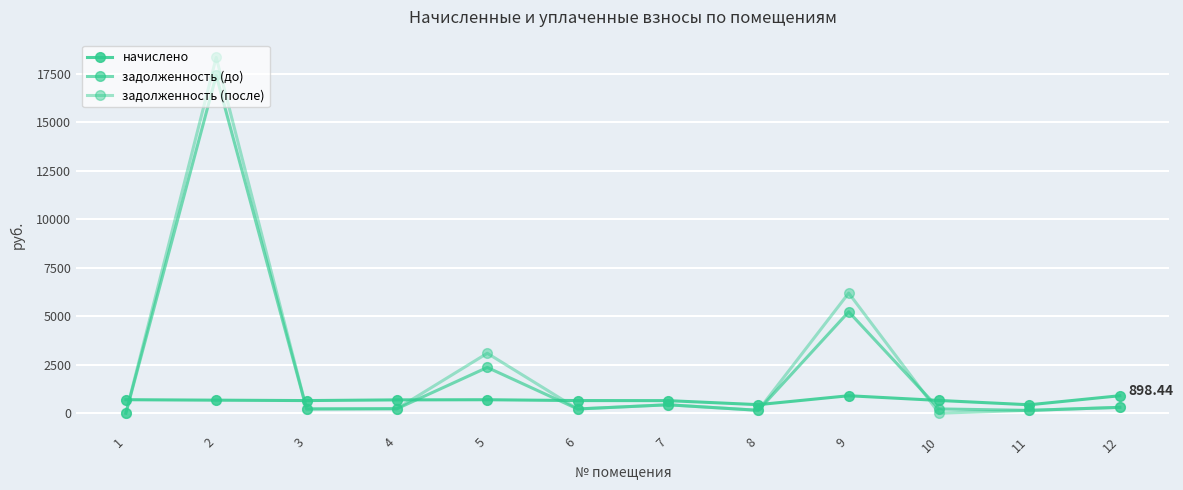

The начислено series shows 1451.3 at 12. True or false?

False